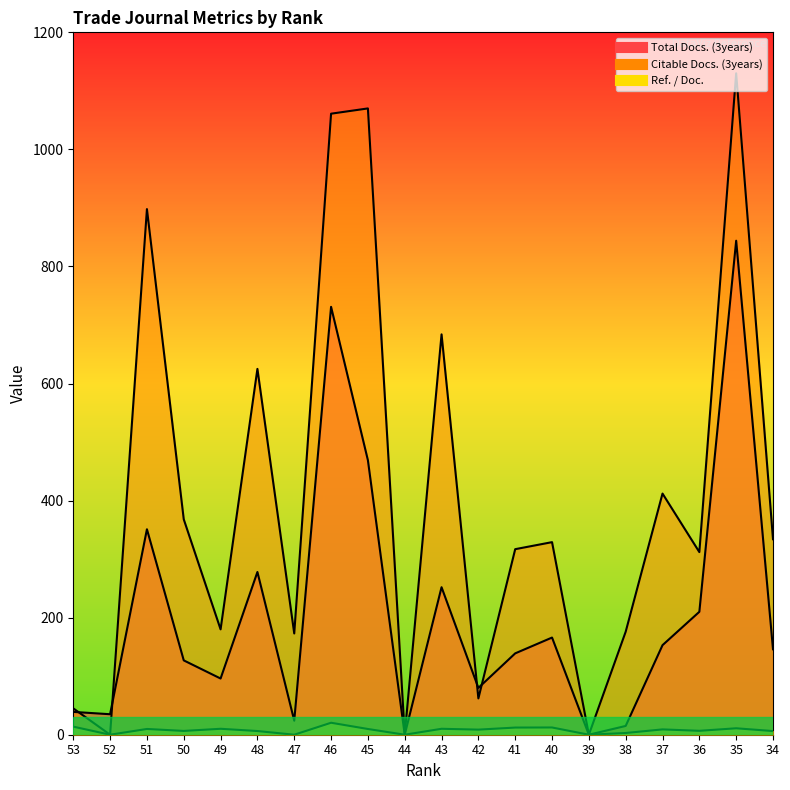

List the labels in order of Ref. / Doc. value, largest first.

46, 53, 40, 41, 35, 49, 43, 51, 45, 37, 42, 36, 50, 48, 34, 38, 52, 47, 44, 39